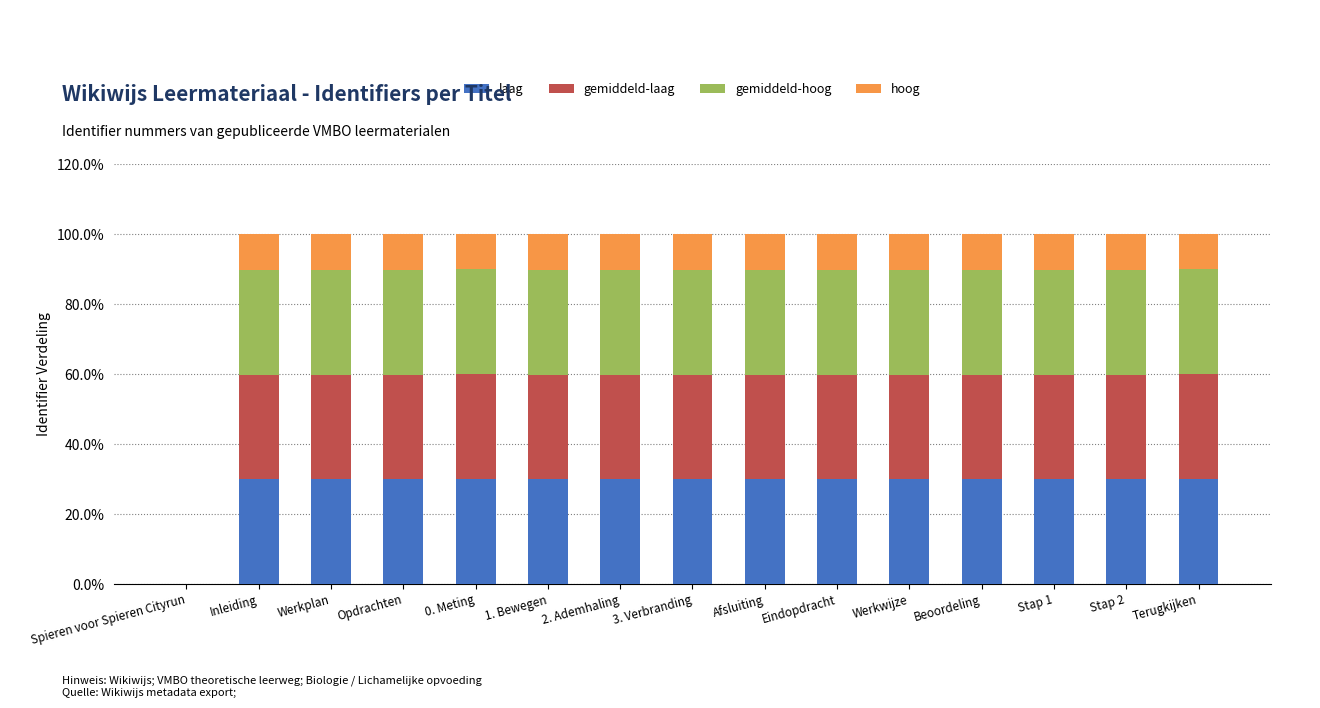

Are the bars horizontal?

No